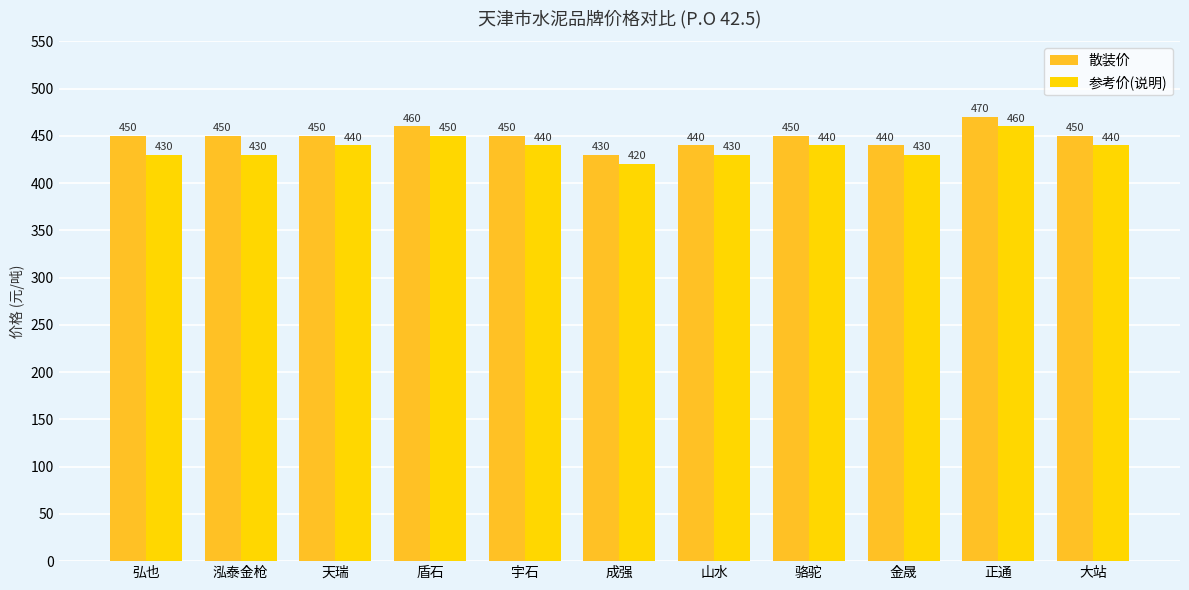

What is the label of the 8th bar from the left?

骆驼